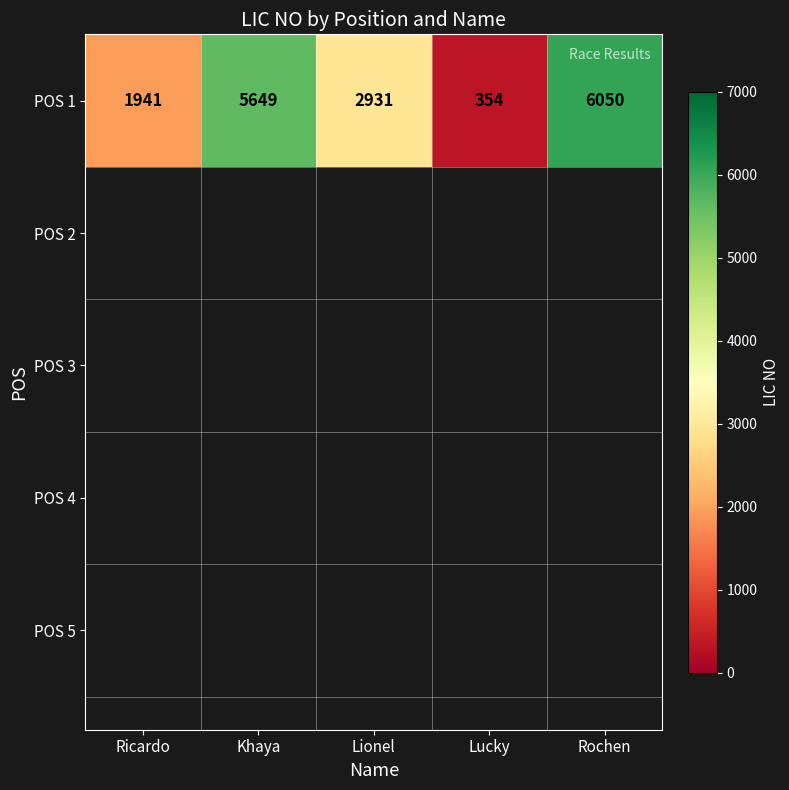

Between Ricardo and Rochen, which is larger?

Rochen